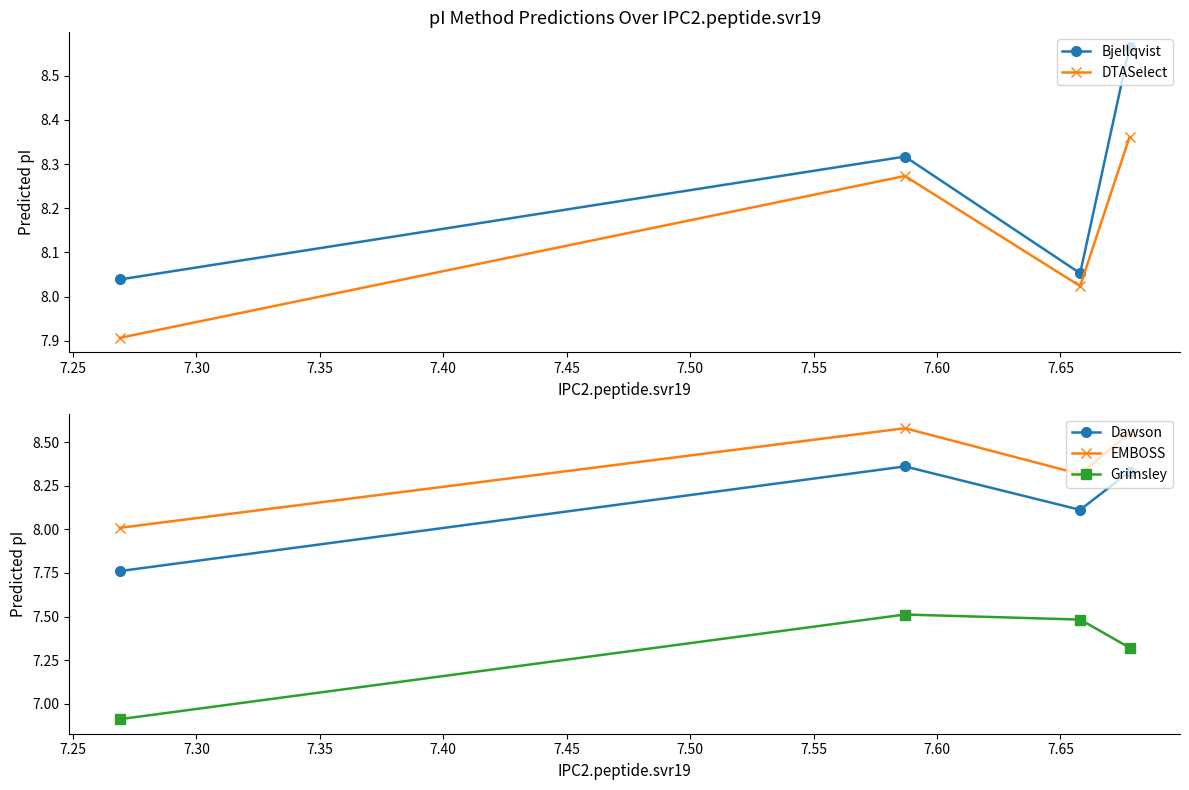

How many values in the Dawson series exceed 8?

3